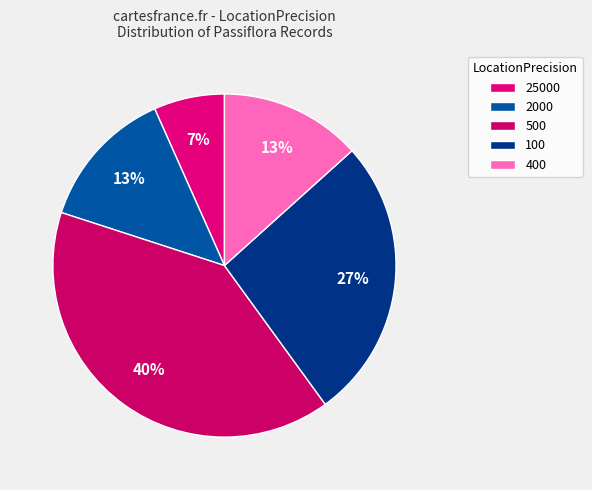

To the nearest percent, what is the average slice percentage?

20%